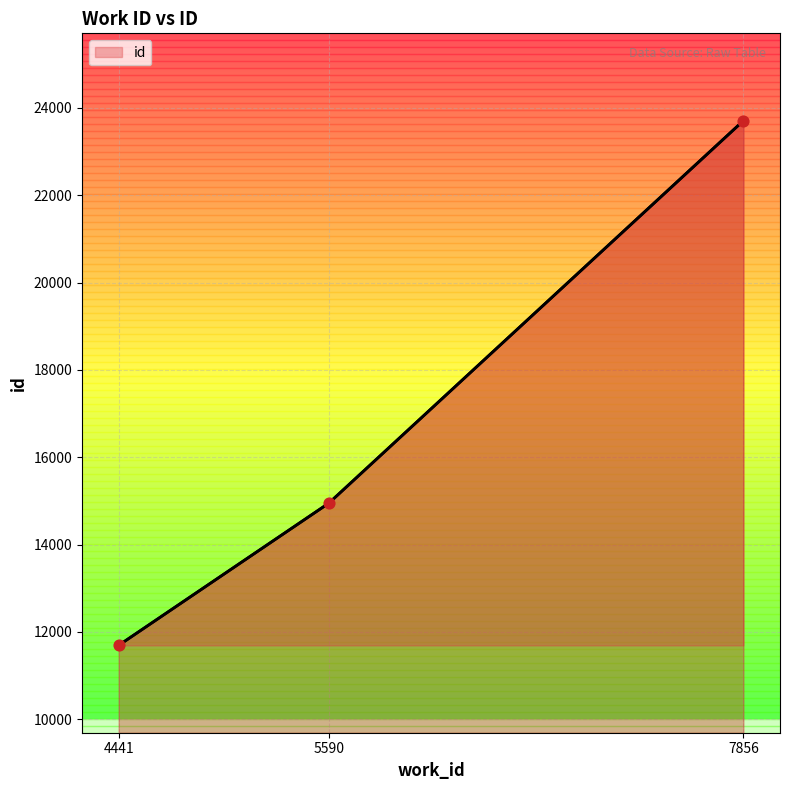

What is the change in value from 4441 to 7856?

+12012